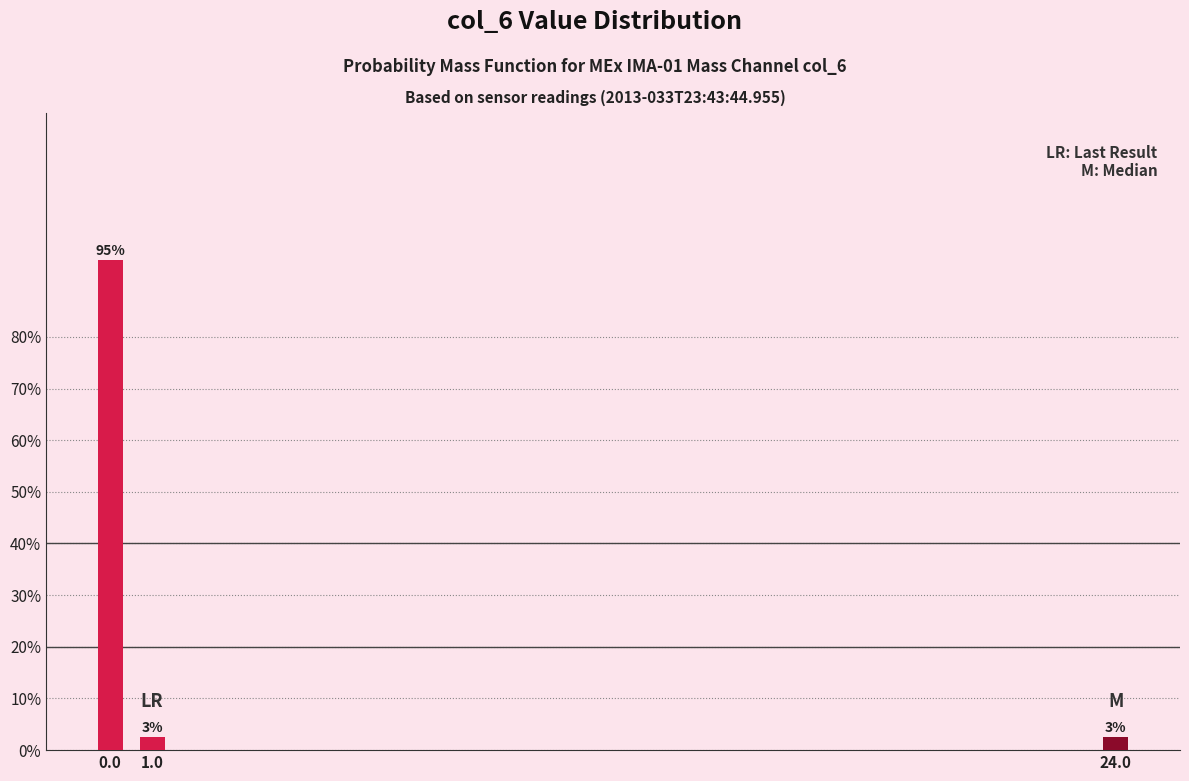

Are the bars horizontal?

No